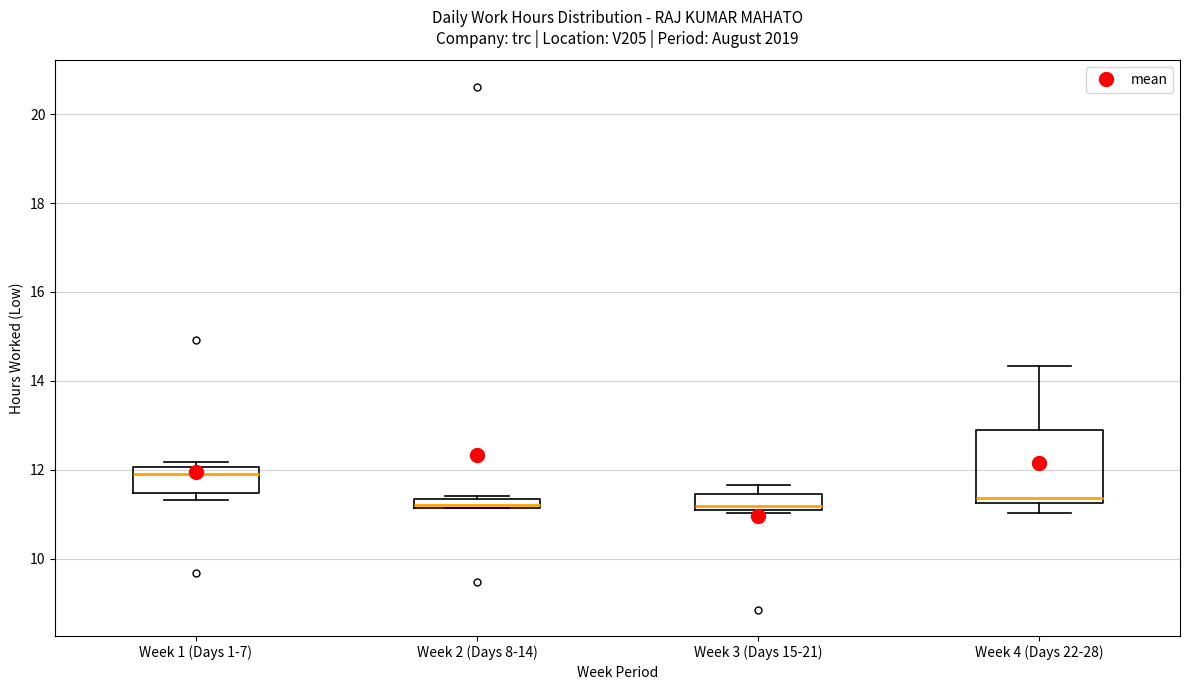

Which box has the highest median line?

Week 1 (Days 1-7)